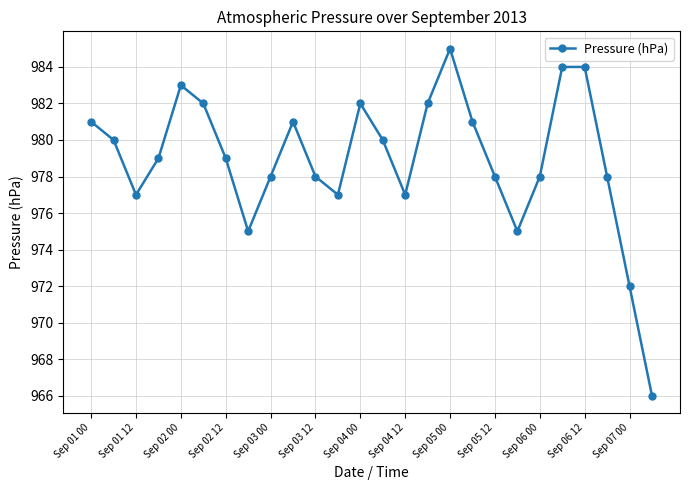

What is the difference between the second highest and minimum values?

18